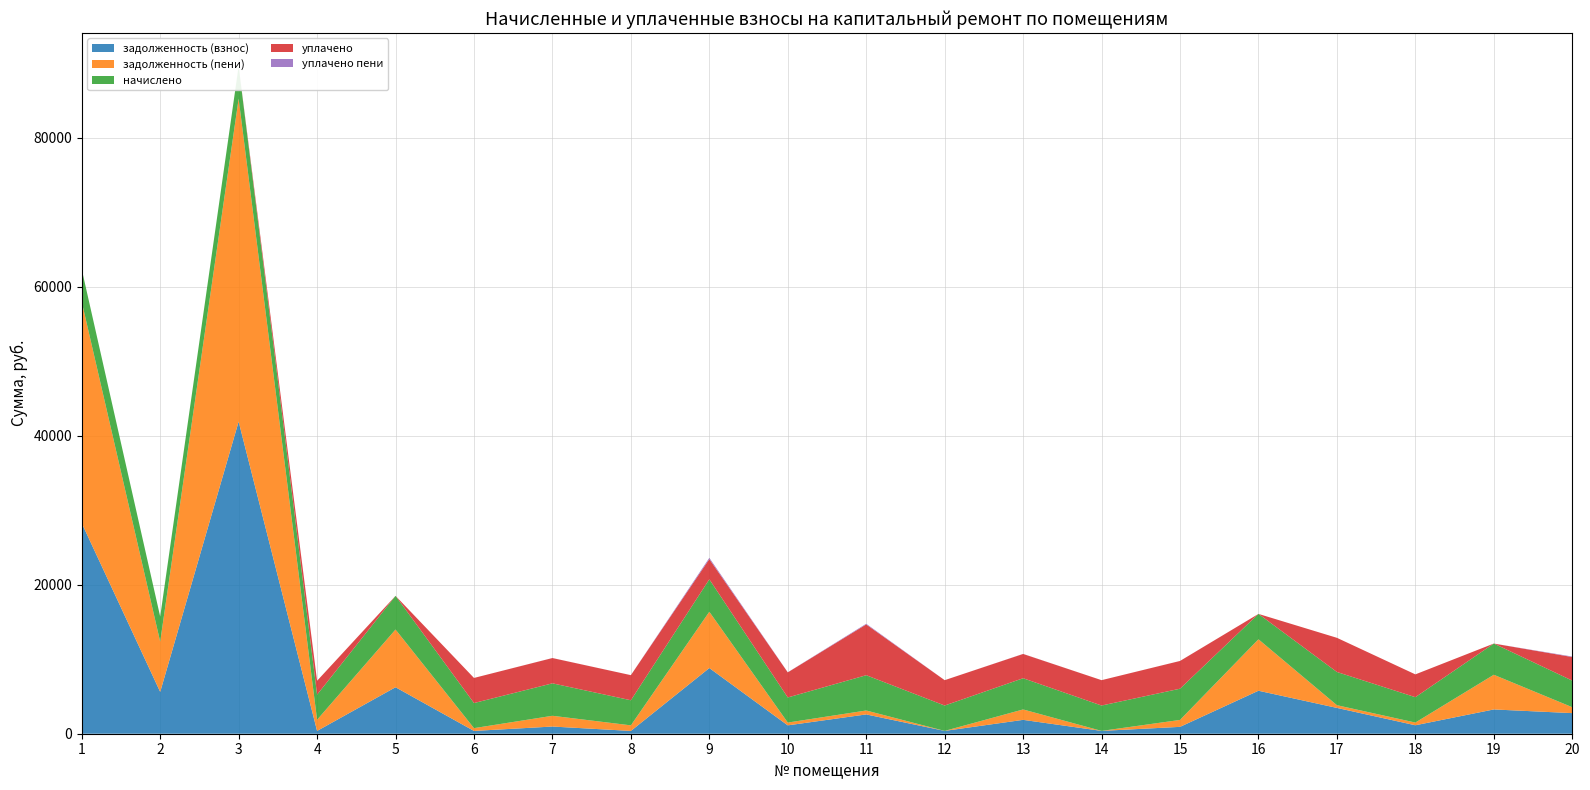

Reading right to left, extract all data points from this chart.

задолженность (взнос): 2765.7	3259.2	1135.2	3466.4	5771.7	921.6	378.4	1862.1	378.4	2591.8	1123.2	8816.8	374.4	964.6	374.4	6240.5	374.4	41902.8	5616.0	28268.2
задолженность (пени): 793.6	4656.0	364.5	364.2	6906.9	931.2	0.0	1396.8	0.0	526.4	374.4	7556.4	748.8	1443.7	374.4	7747.7	1497.6	43354.8	6739.2	29720.2
начислено: 3571.2	4190.4	3405.6	4456.8	3405.6	4190.4	3405.6	4190.4	3405.6	4737.6	3369.6	4356.0	3369.6	4356.0	3369.6	4521.6	3369.6	4356.0	3369.6	4356.0
уплачено: 3162.5	0.0	3061.3	4587.8	0.0	3724.8	3405.6	3259.2	3405.6	6816.8	3369.6	2712.4	3369.6	3395.8	3369.6	0.0	1867.3	0.0	0.0	0.0
уплачено пени: 68.8	0.0	0.7	0.0	0.0	2.8	0.0	9.3	0.0	90.0	11.5	171.7	1.3	5.1	0.0	0.0	0.0	0.0	0.0	0.0